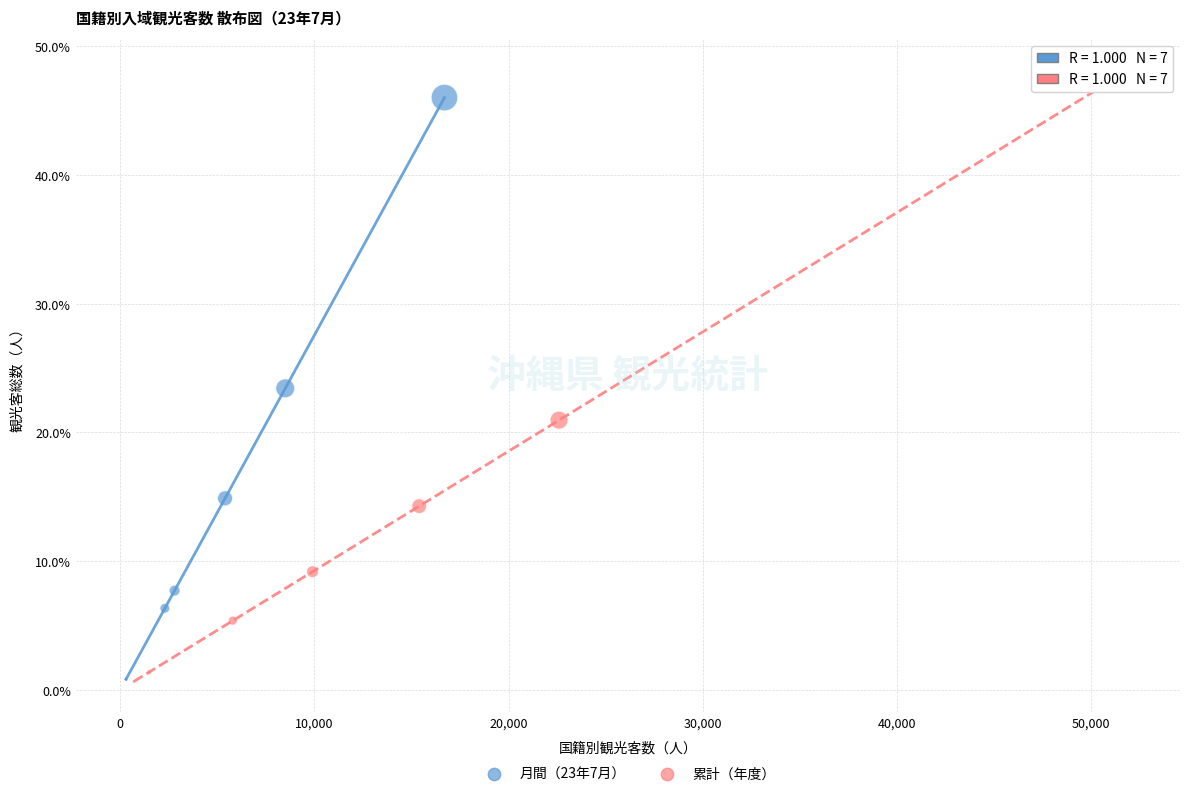

What are all the series names shown in the legend?

月間（23年7月）, 累計（年度）